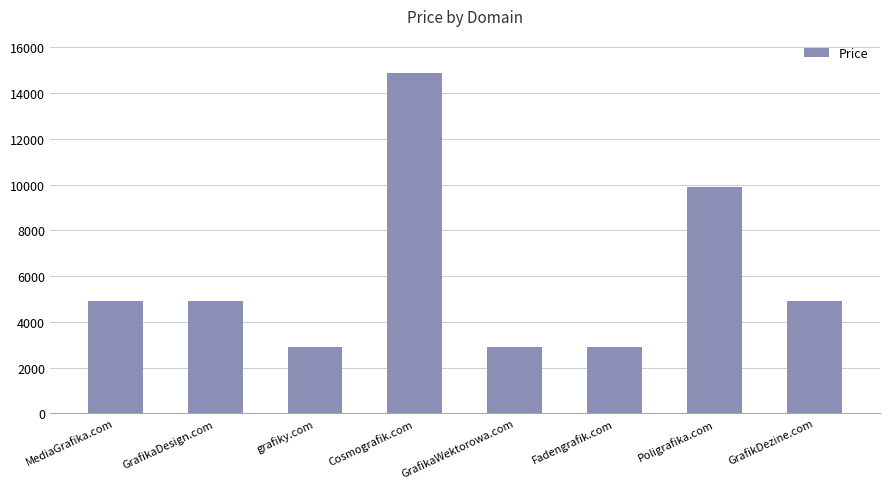

The chart shows a value of 1400 at GrafikDezine.com. True or false?

False